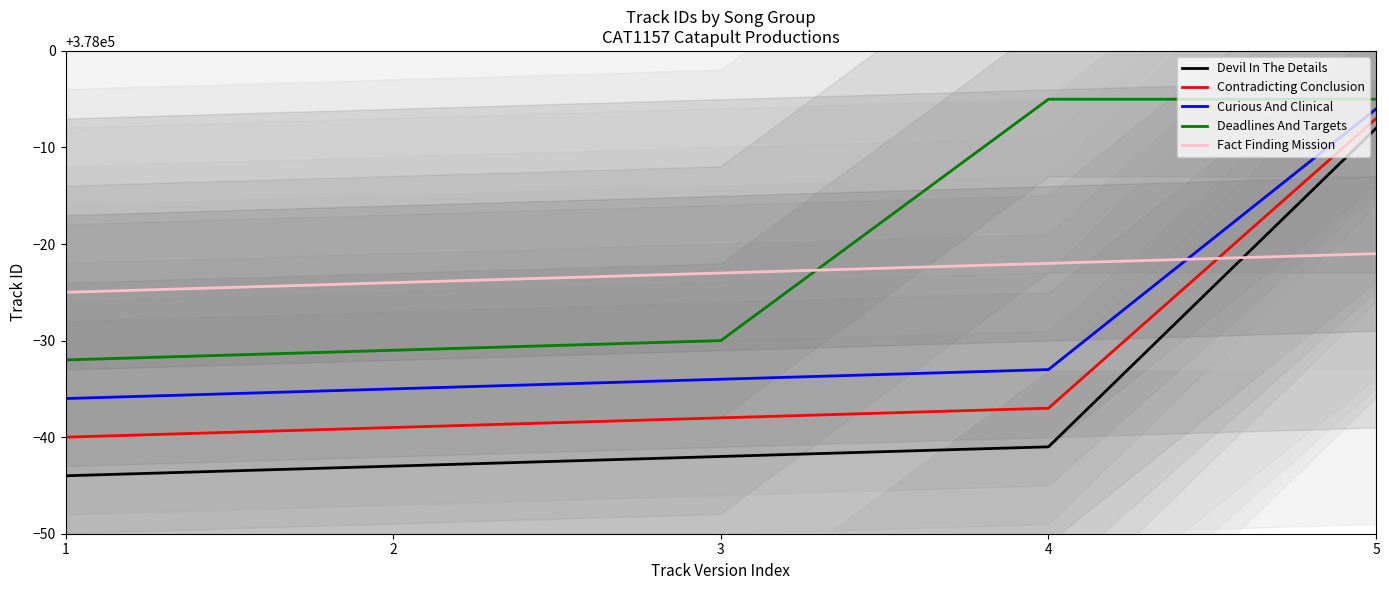

At how many categories does at least one series exceed 377988?

2